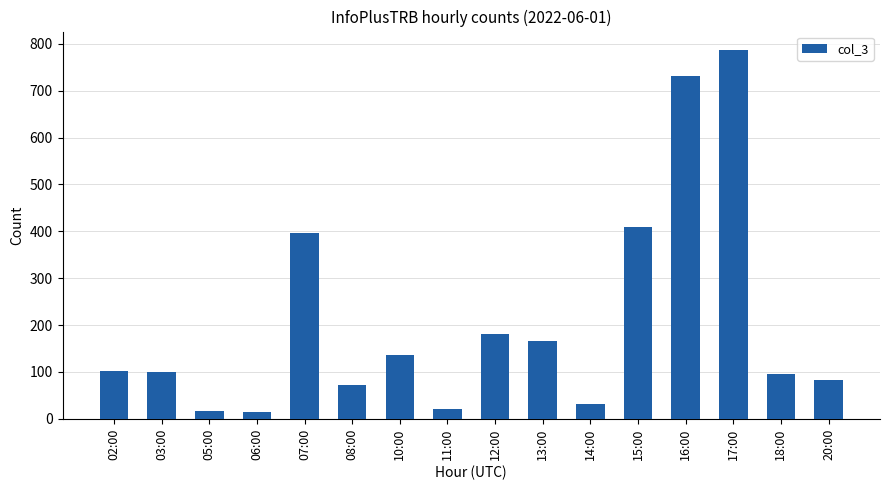

What is the value of the 4th bar from the left?

14